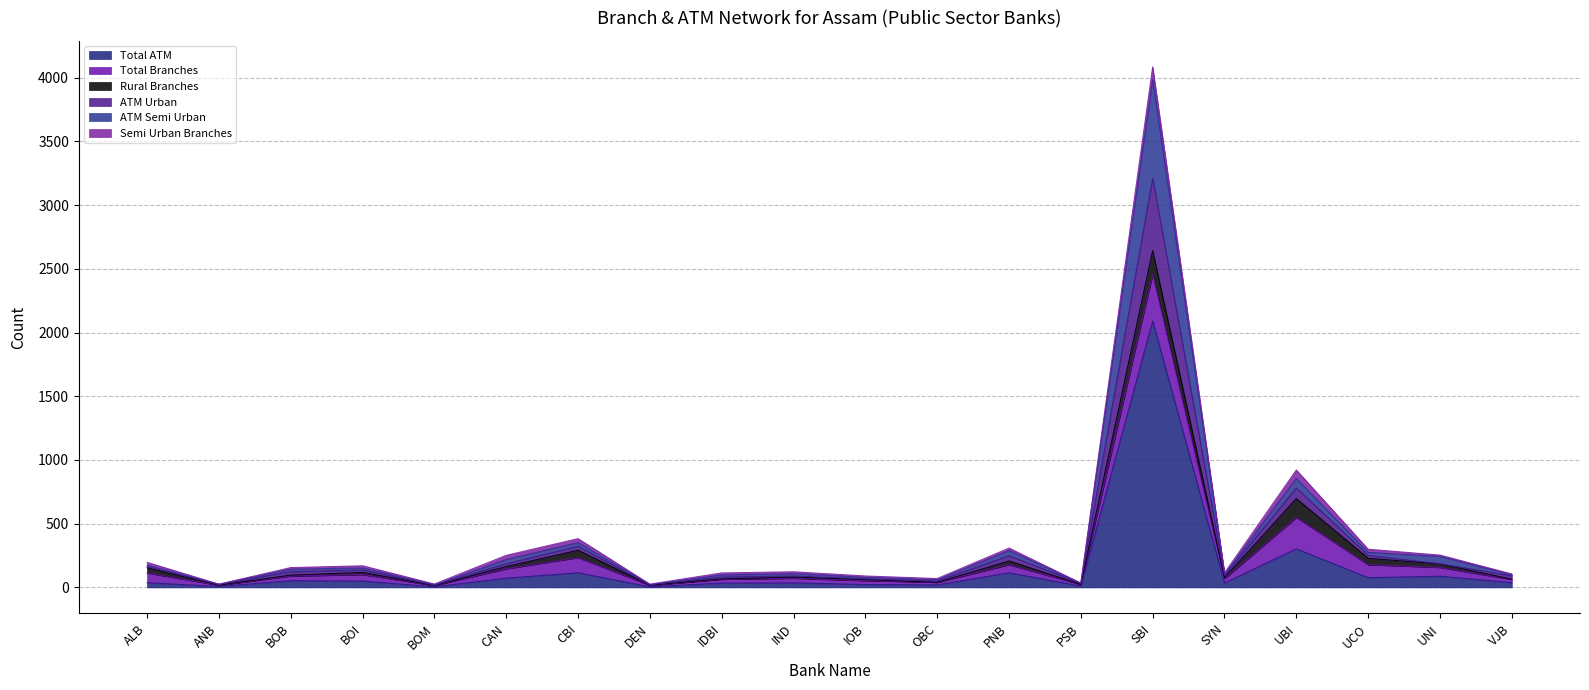

What position from the right is IOB?

10